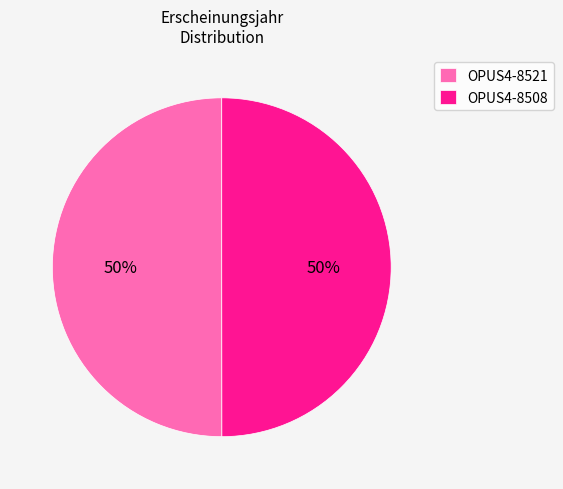

Do OPUS4-8521 and OPUS4-8508 together represent more than half of the pie?

Yes